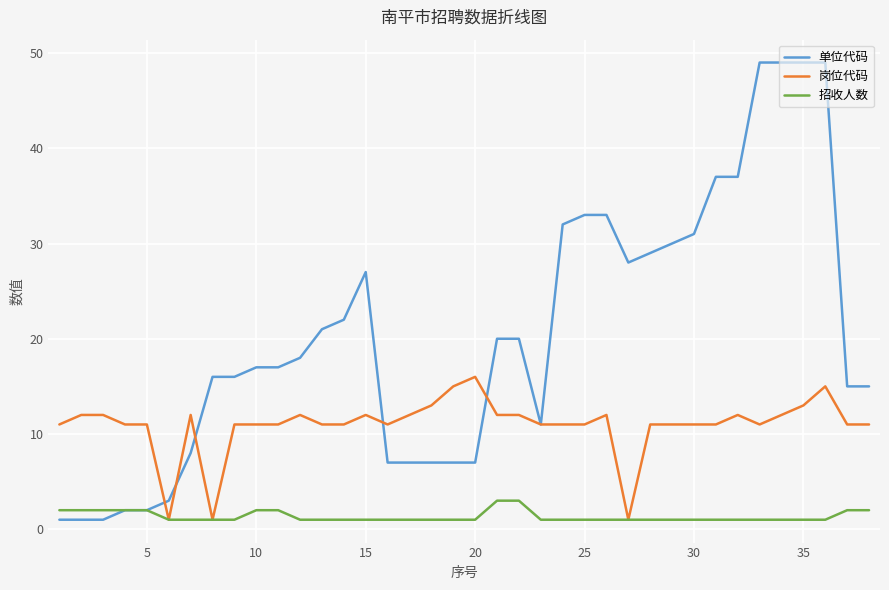

What is the maximum value for 单位代码?

49